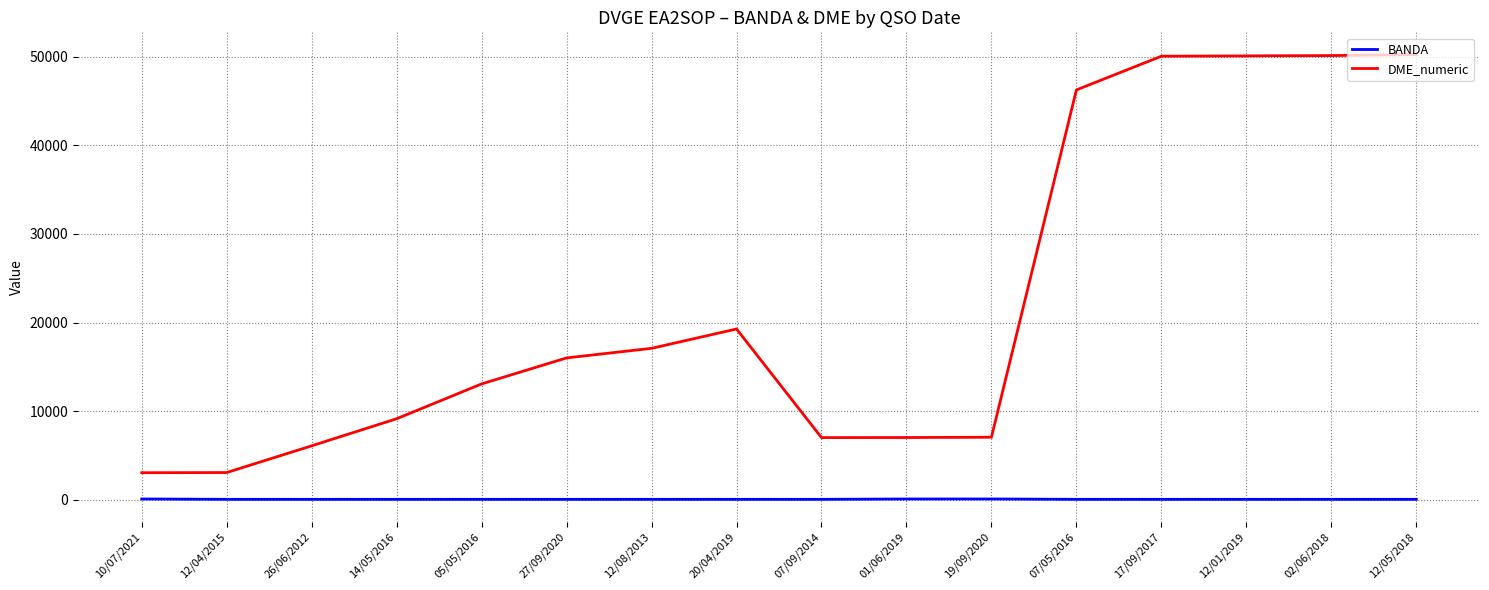

Is it true that DME_numeric equals 11934 at 14/05/2016?

False